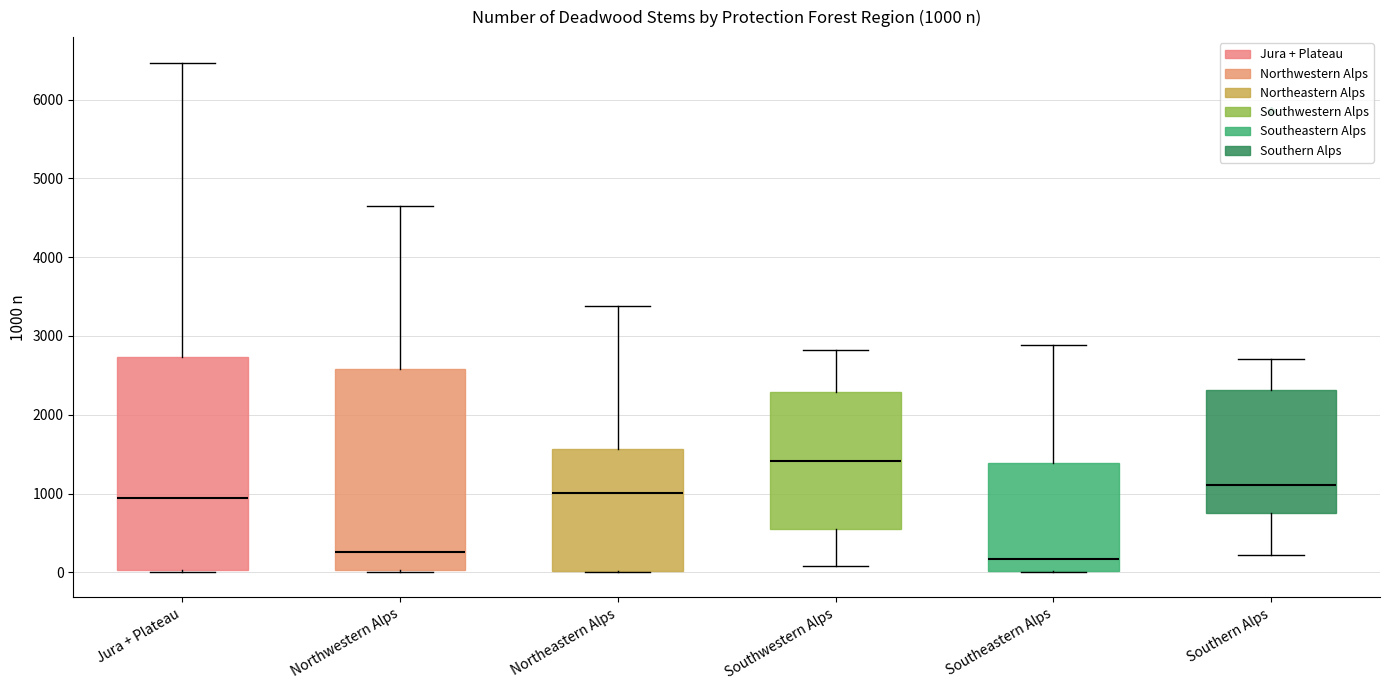

Which box is the tallest, from its lower edge to its upper edge?

Jura + Plateau